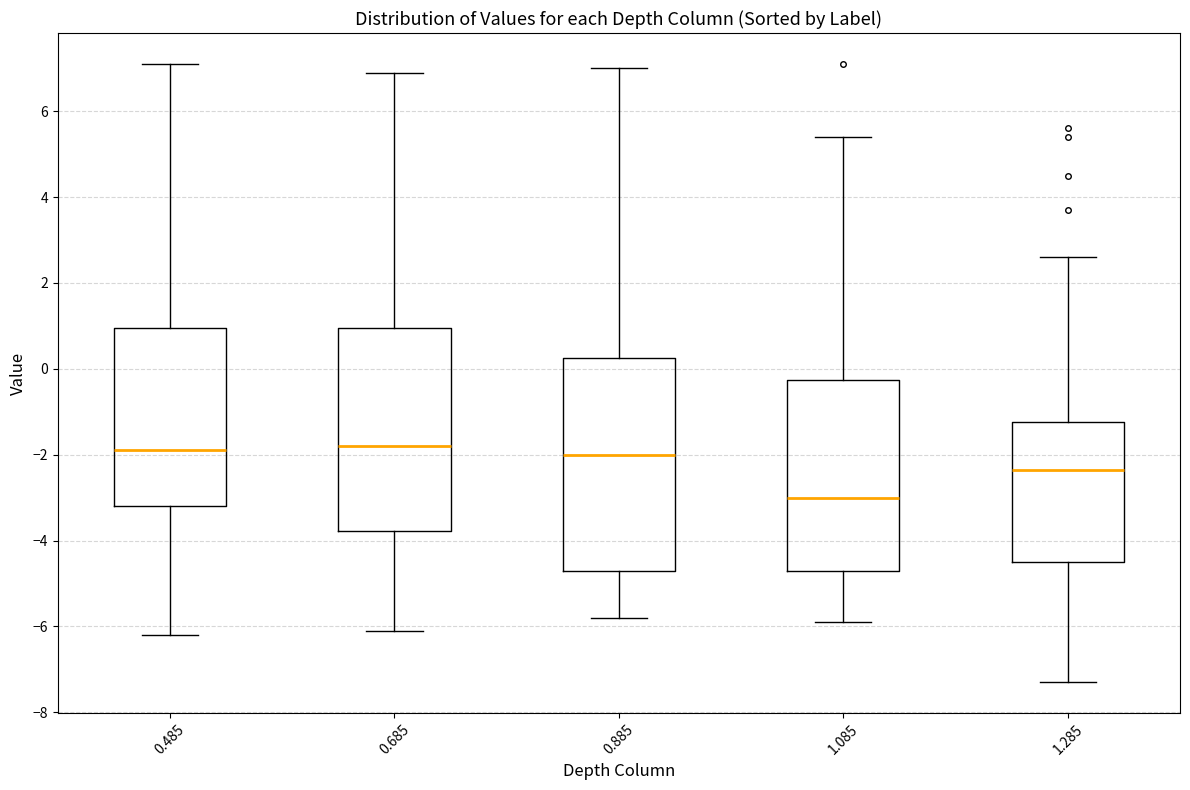

Reading left to right, read every box against the y-axis: the position of its median line, the range the box covers, and the ends of its whiskers. The values are not printed on the chart, so give them approximately, as read against the axis.

0.485: median -1.8, box -3.2 to 1.0, whiskers -6.2 to 7.2
0.685: median -1.8, box -3.8 to 1.0, whiskers -6.0 to 7.0
0.885: median -2.0, box -4.6 to 0.2, whiskers -5.8 to 7.0
1.085: median -3.0, box -4.6 to -0.2, whiskers -5.8 to 5.4
1.285: median -2.4, box -4.4 to -1.2, whiskers -7.2 to 2.6